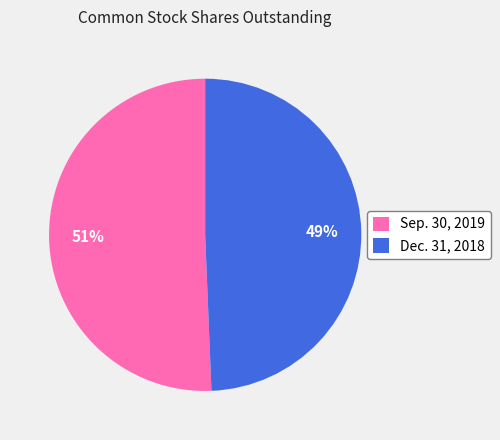

To the nearest percent, what is the combined percentage of Dec. 31, 2018 and Sep. 30, 2019?

100%